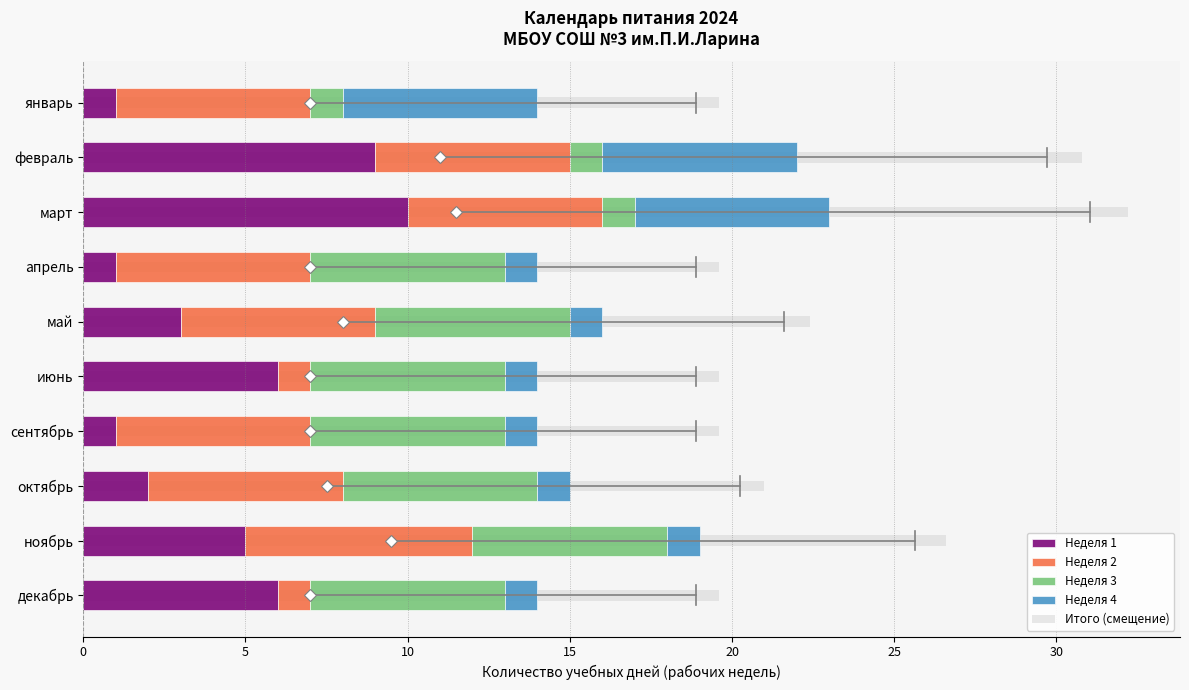

Between март and ноябрь, which series saw the biggest shift?

Итого (смещение)